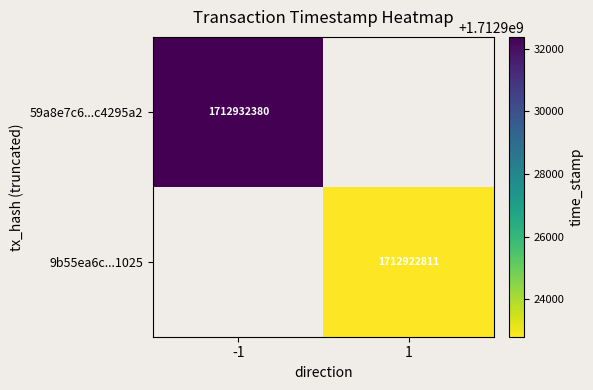

The value of 59a8e7c6...c4295a2 at -1 is 1169339090. True or false?

False